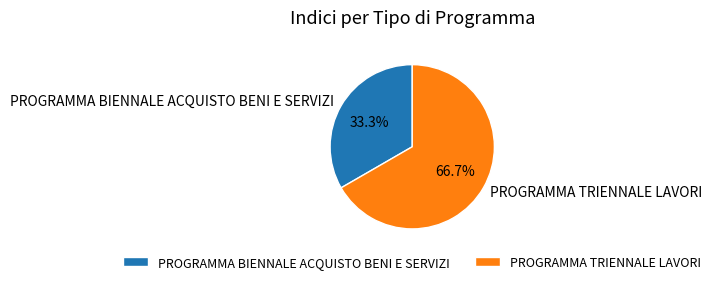

Is it true that PROGRAMMA TRIENNALE LAVORI is 59% of the pie?

False